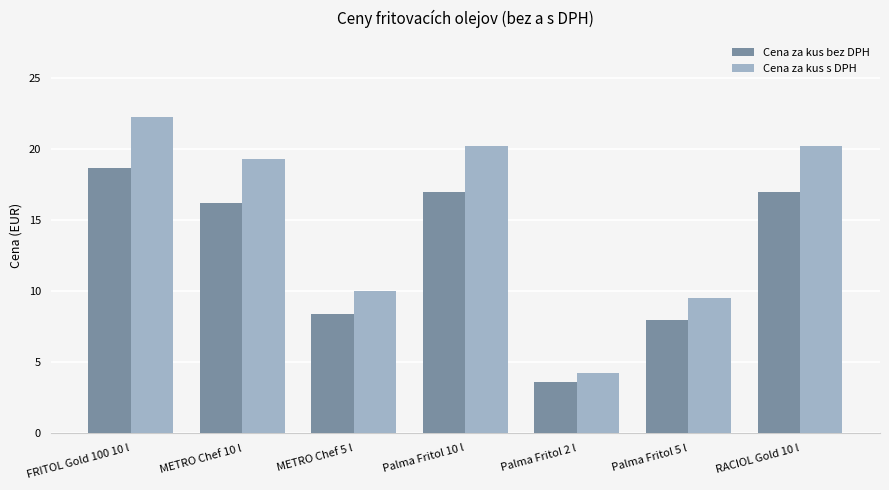

What is the maximum value shown in the chart?

22.2